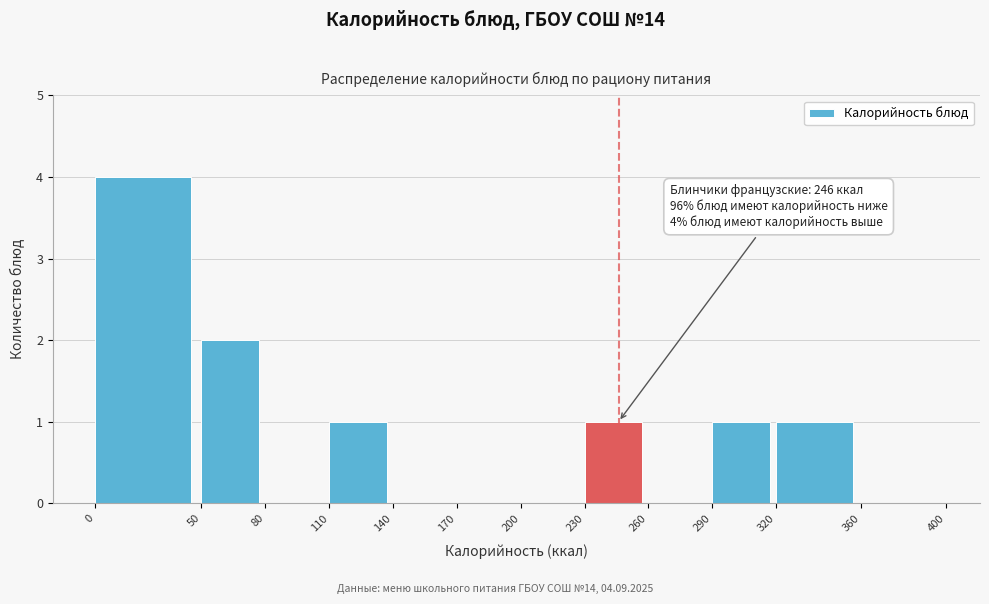

Which range on the x-axis has the tallest bar?

0 to 50